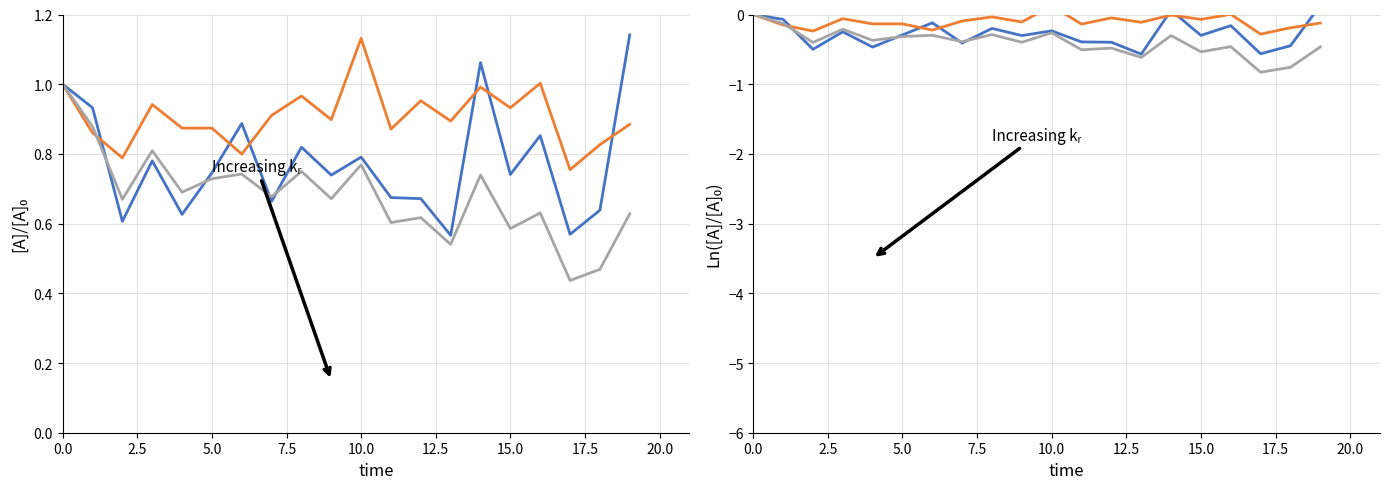

What is the smallest value displayed?

-0.8